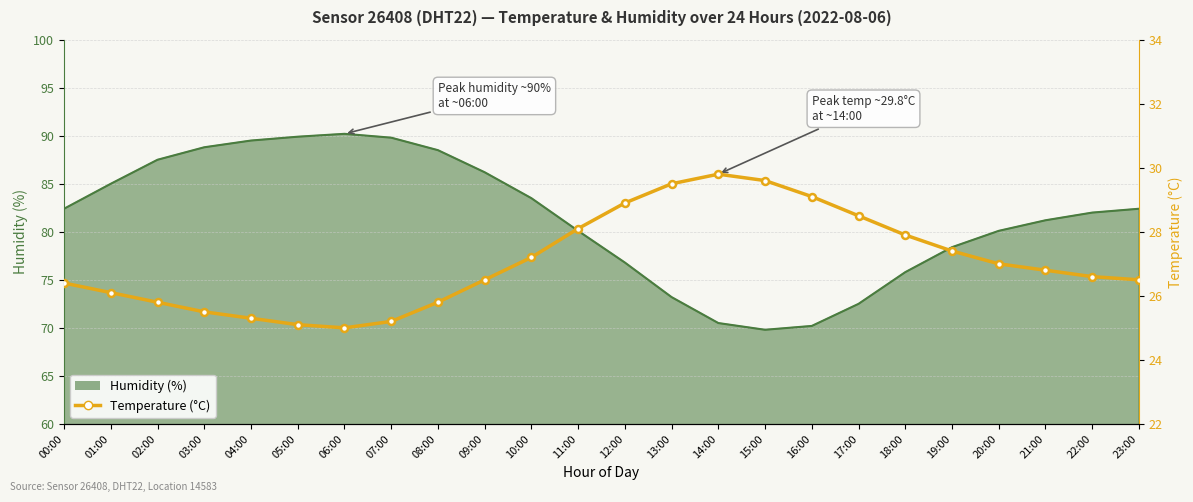

What is the label of the 12th point from the right?

12:00